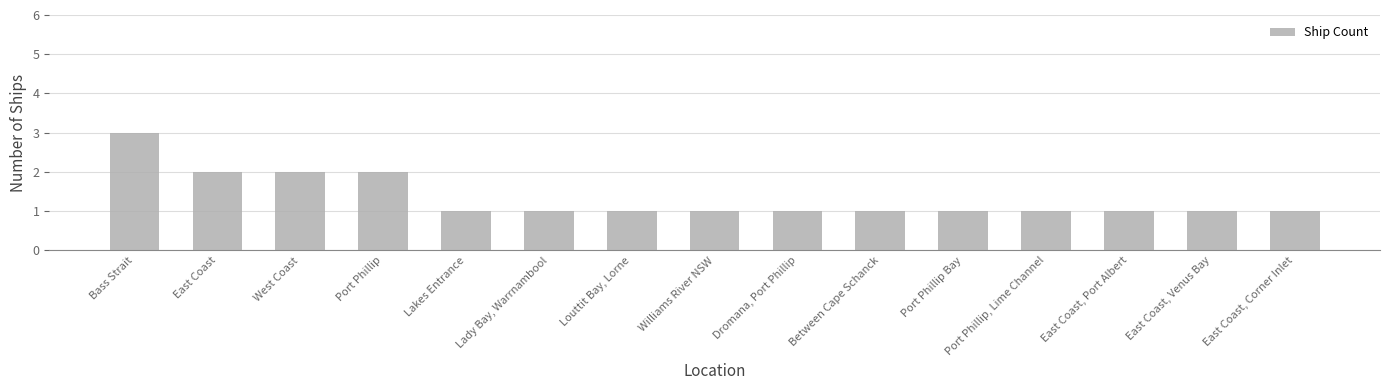

Which category has the highest value across all series?

Bass Strait